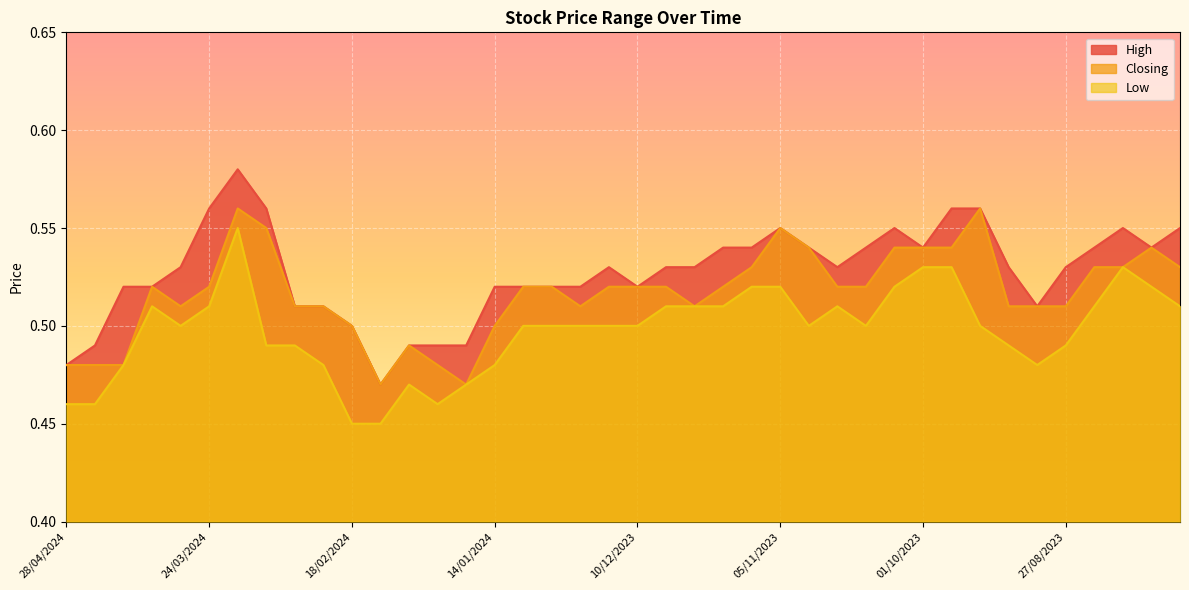

At which category is the sum across all series the highest?

17/03/2024